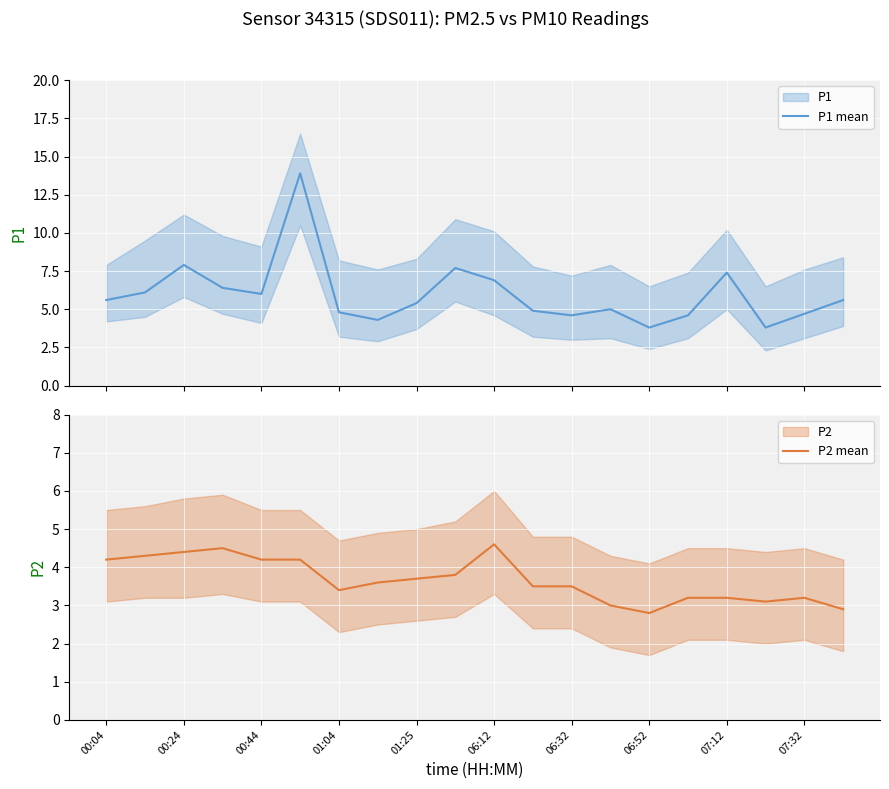

What position from the left is 00:04?

1